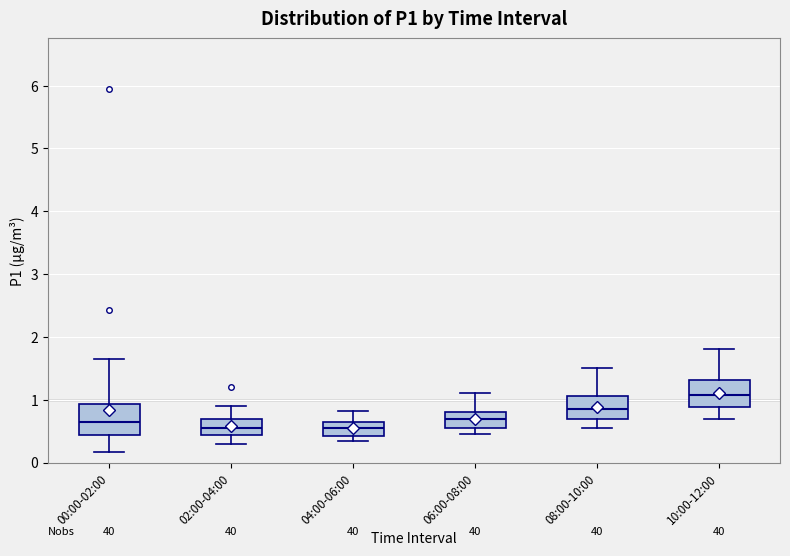

Which box has the highest median line?

10:00-12:00